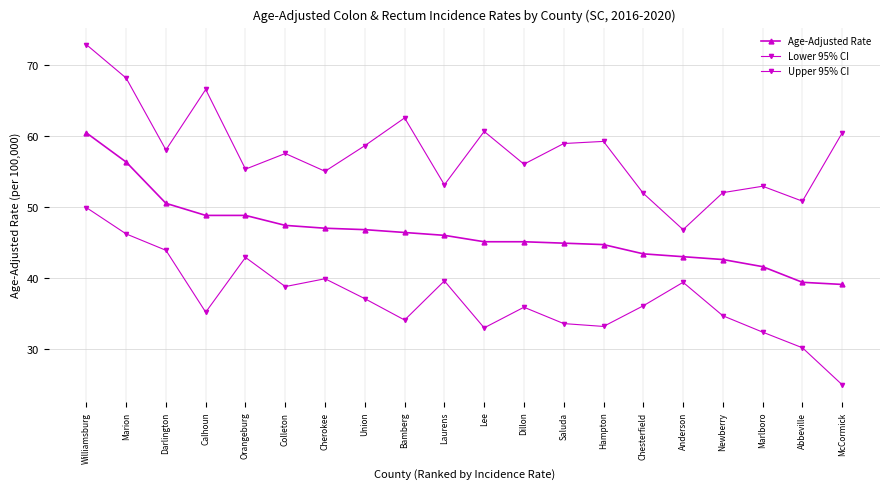

What is the approximate value of Upper 95% CI at Colleton?

57.5